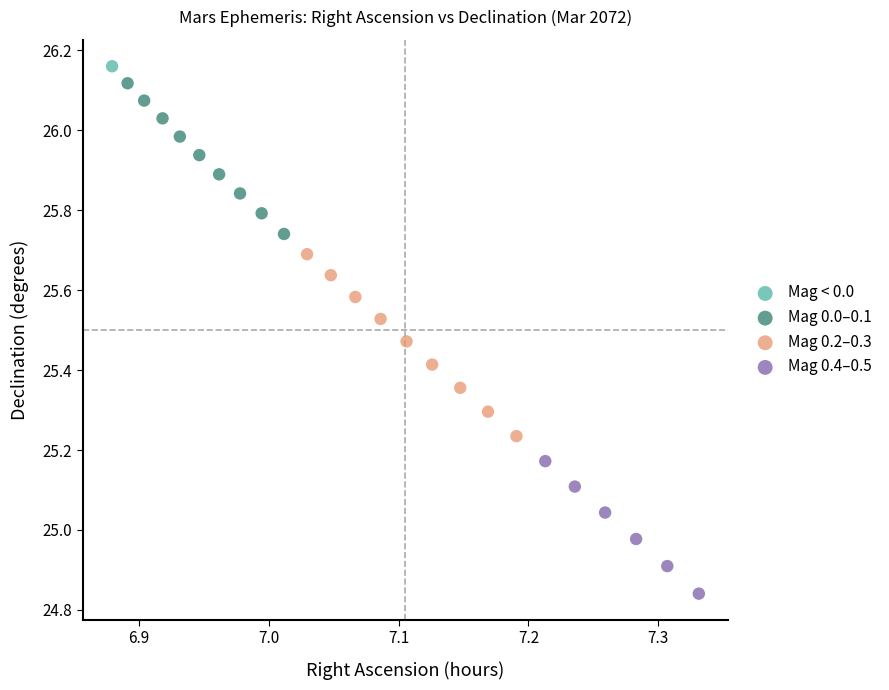

Which series reaches the minimum Y coordinate?

Mag 0.4–0.5